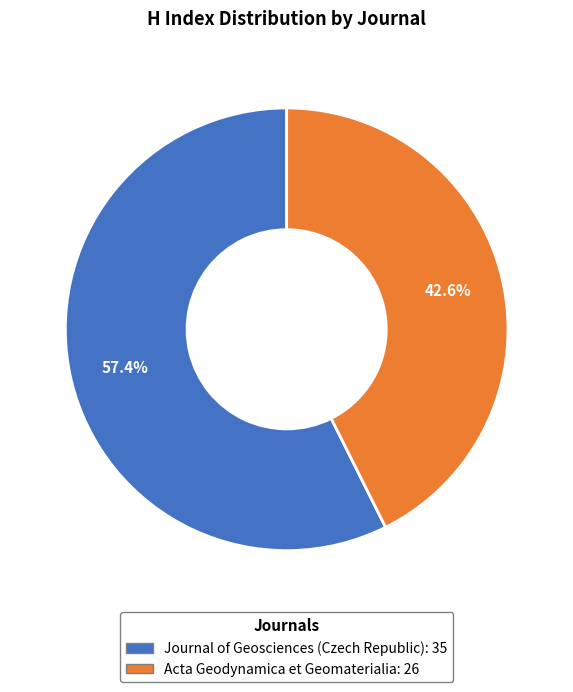

Is it true that Journal of Geosciences (Czech Republic) is 57% of the pie?

True